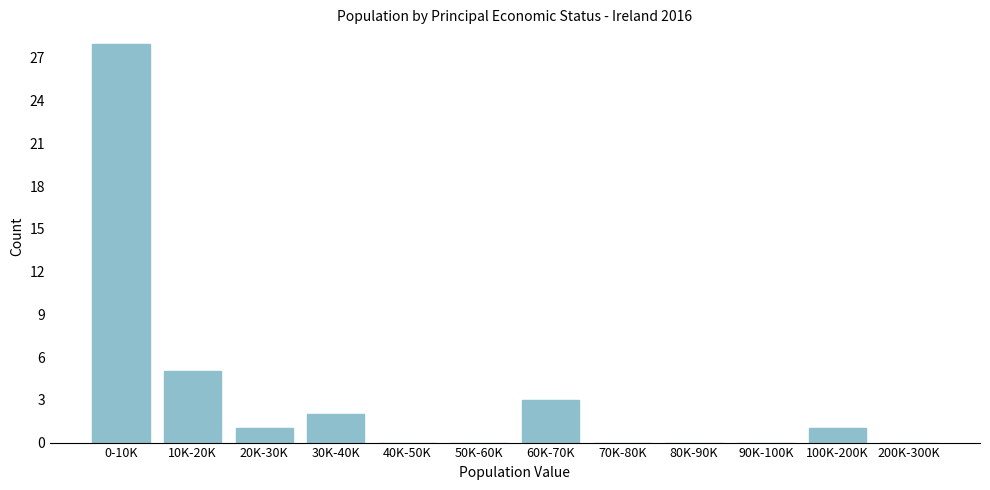

Reading left to right, what are all the values shown in this chart?

0-10K=28	10K-20K=5	20K-30K=1	30K-40K=2	40K-50K=0	50K-60K=0	60K-70K=3	70K-80K=0	80K-90K=0	90K-100K=0	100K-200K=1	200K-300K=0